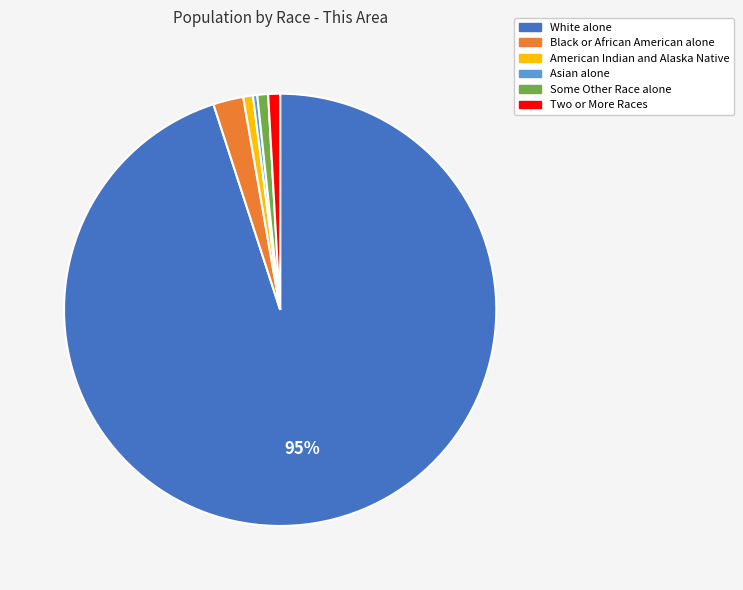

How many slices are in this pie chart?

6